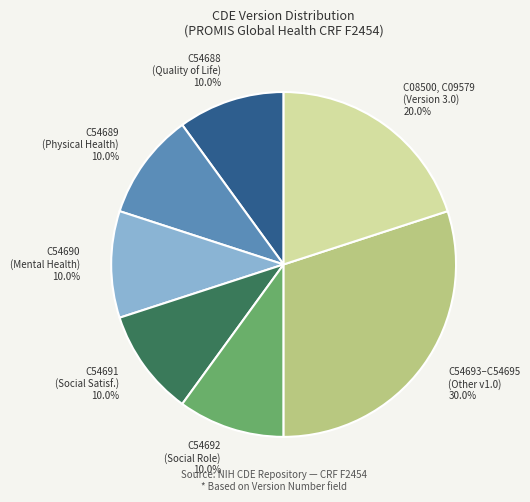

Which has a higher value, C54689 (Physical Health) 10.0% or C54693–C54695 (Other v1.0) 30.0%?

C54693–C54695 (Other v1.0) 30.0%